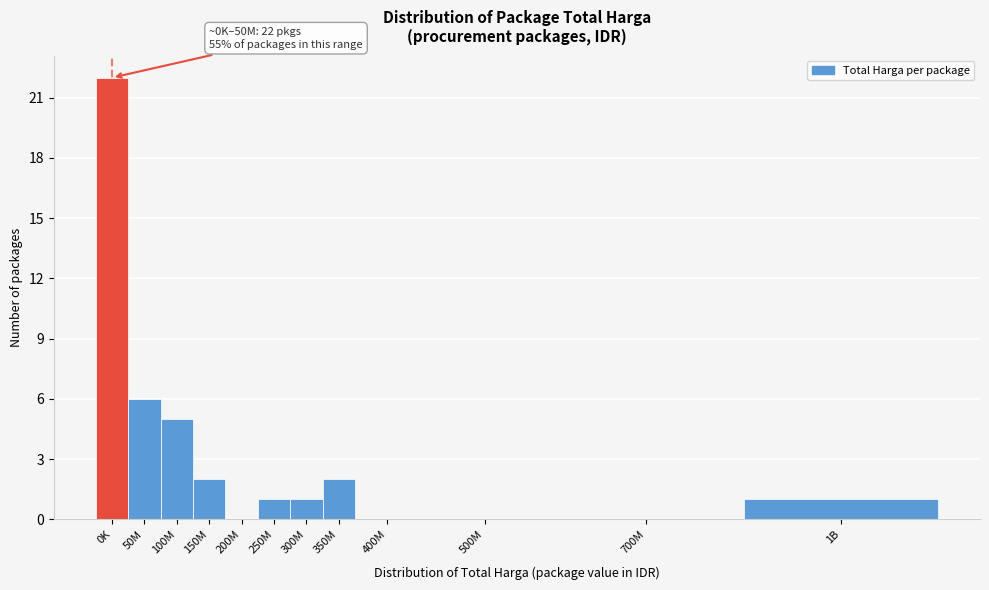

Reading left to right, extract all data points from this chart.

0K=22	50M=6	100M=5	150M=2	200M=0	250M=1	300M=1	350M=2	400M=0	500M=0	700M=0	1B=1